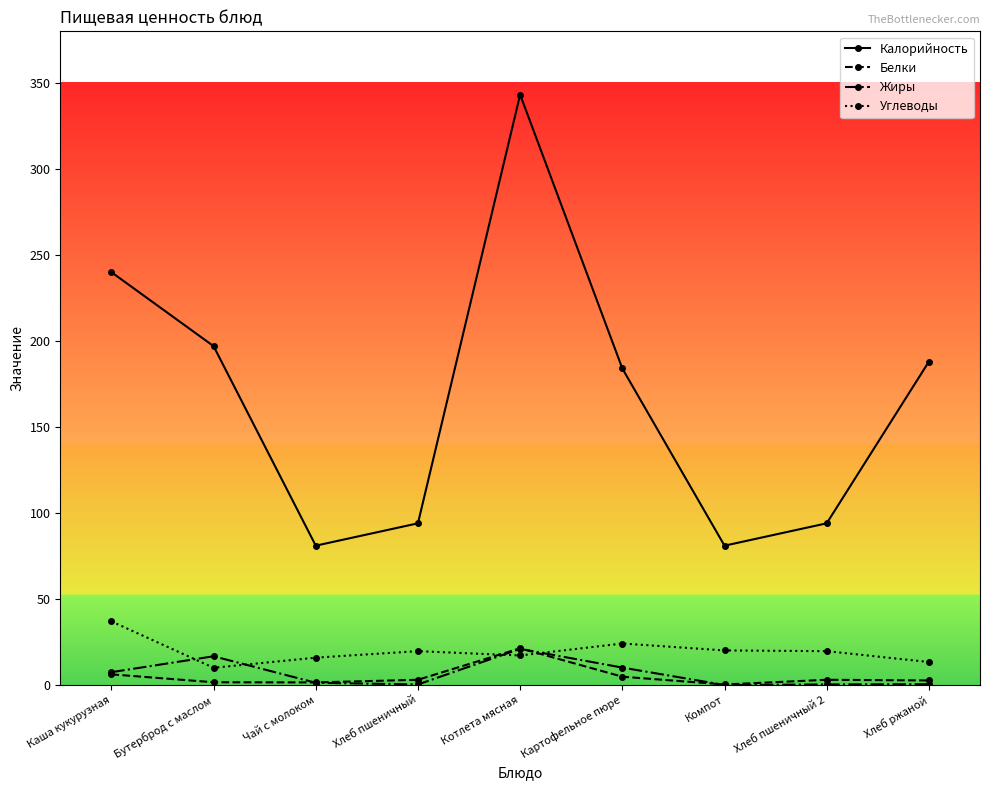

At which category is the sum across all series the highest?

Котлета мясная